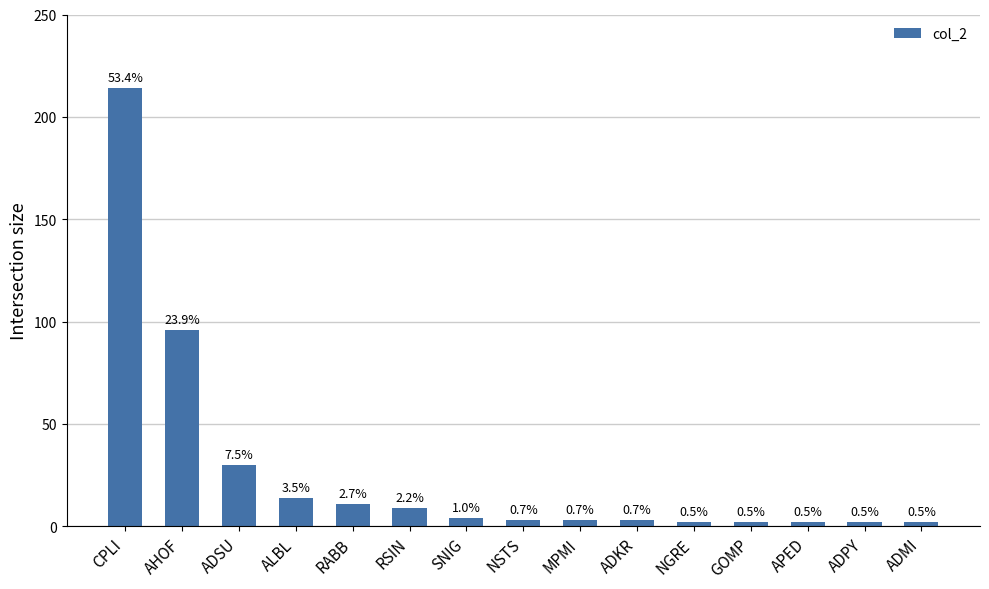

Does the chart contain any negative values?

No